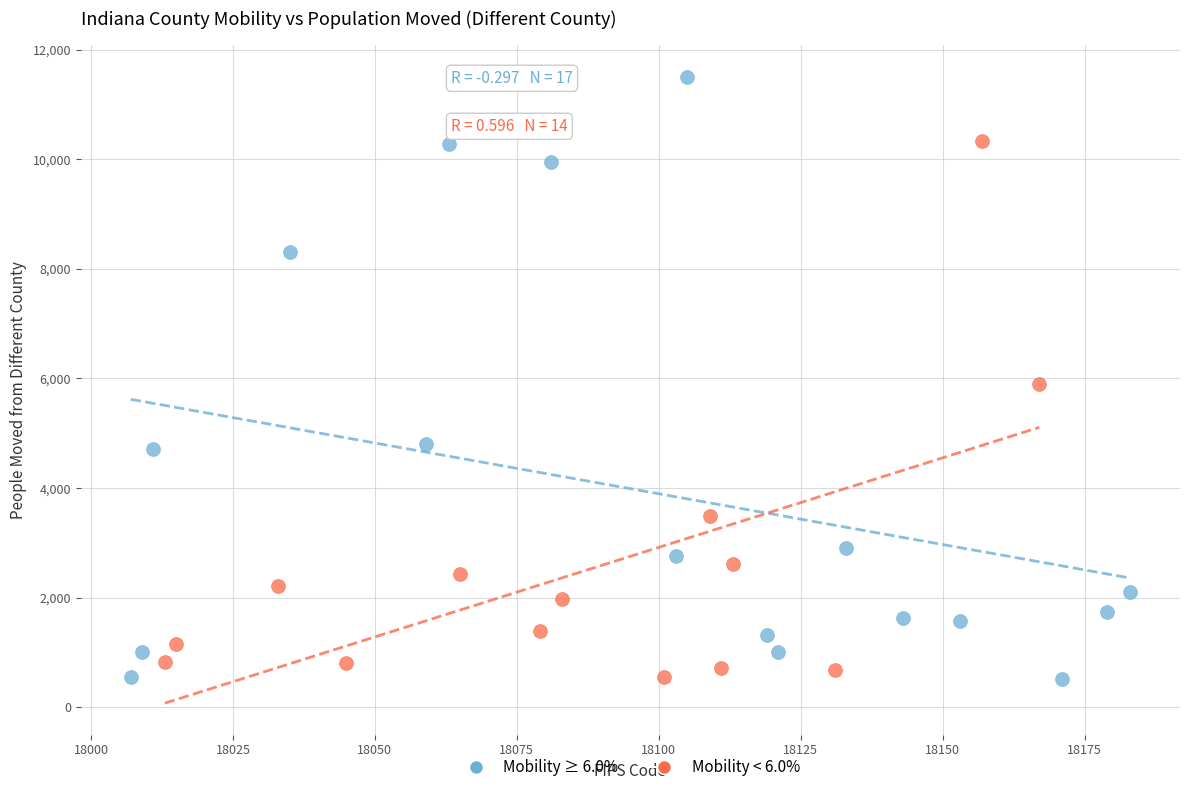

What are all the series names shown in the legend?

Mobility ≥ 6.0%, Mobility < 6.0%